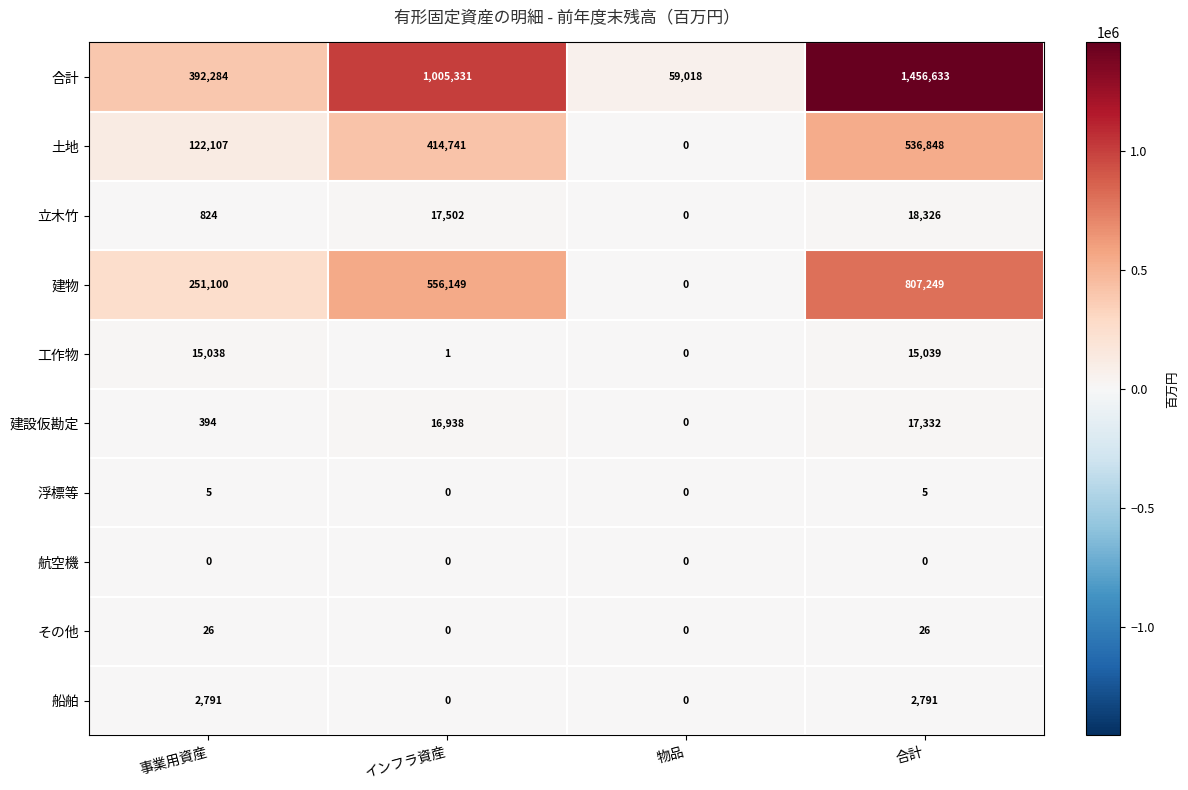

How many distinct data groups are displayed?

10